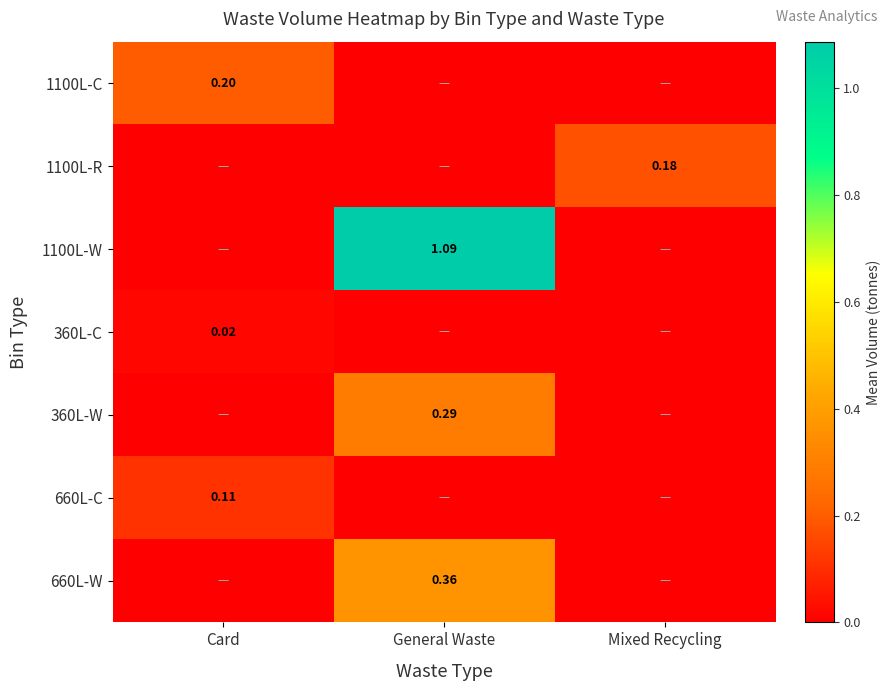

What is the difference between the maximum and minimum values in the 660L-C series?

0.1